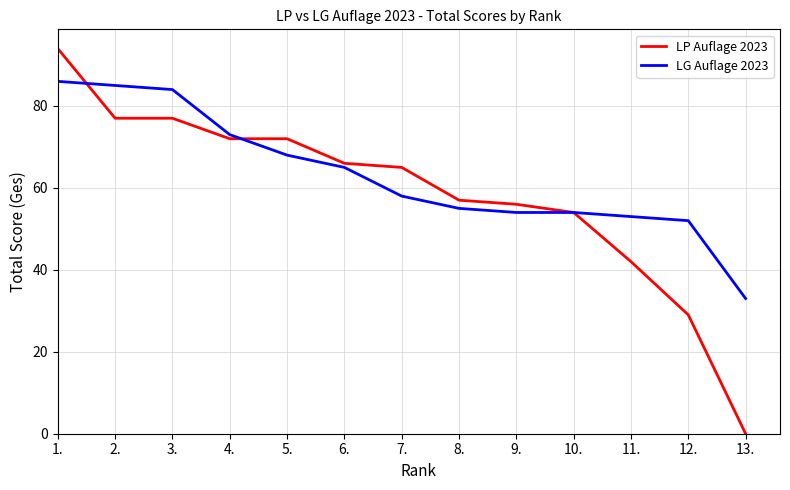

What is the spread (max minus min) of values at 7.?

7